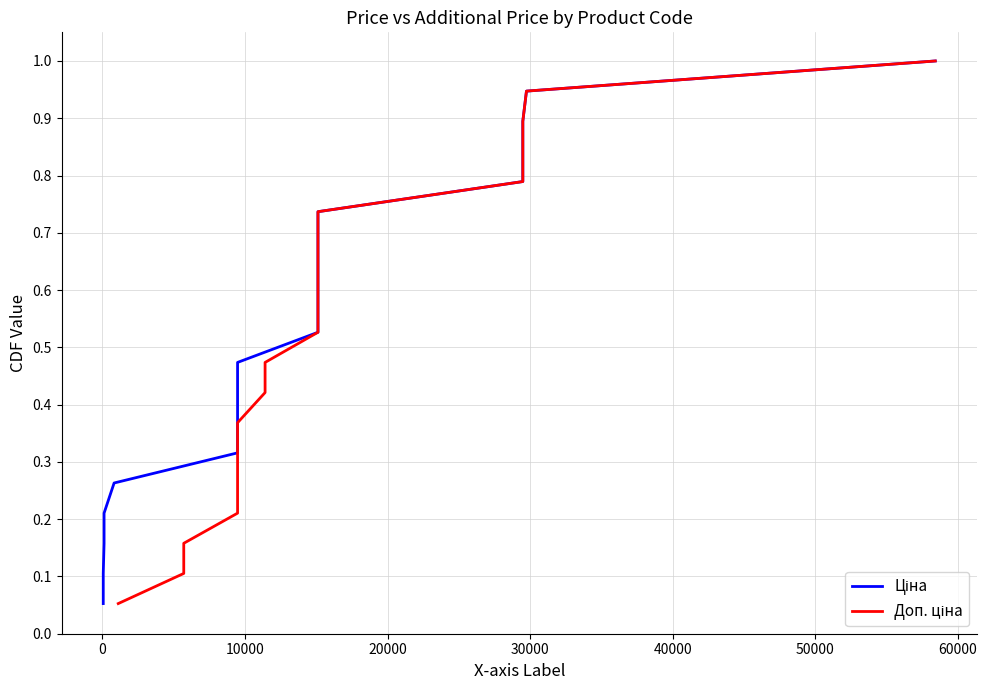

True or false: Ціна and Доп. ціна cross at least once.

False